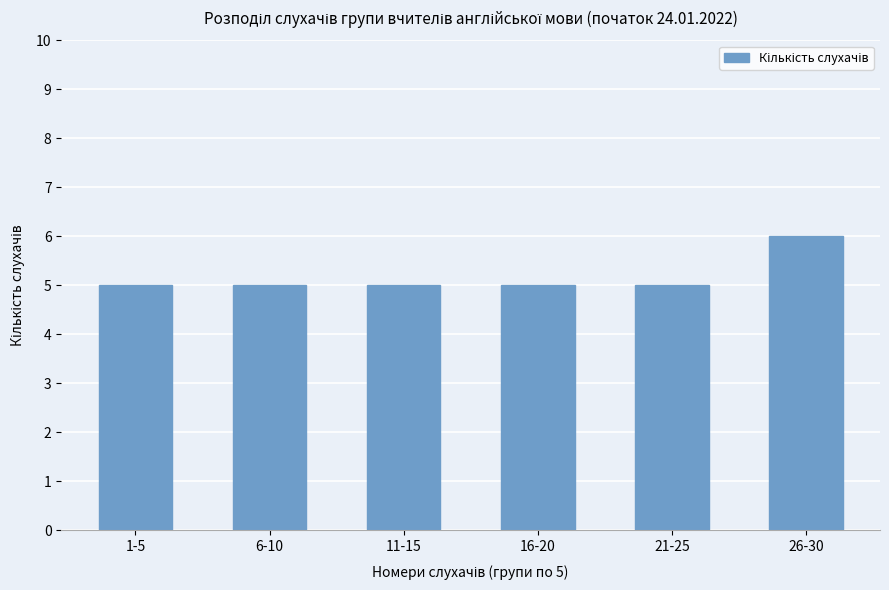

Reading left to right, what are all the values shown in this chart?

5	5	5	5	5	6